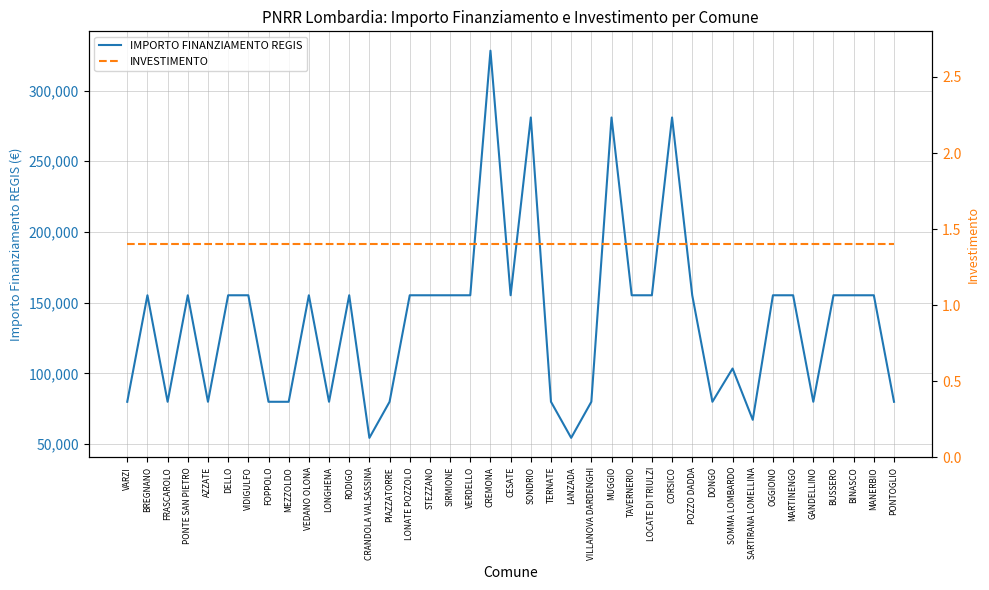

How many values in the IMPORTO FINANZIAMENTO REGIS series are below 155234?

16